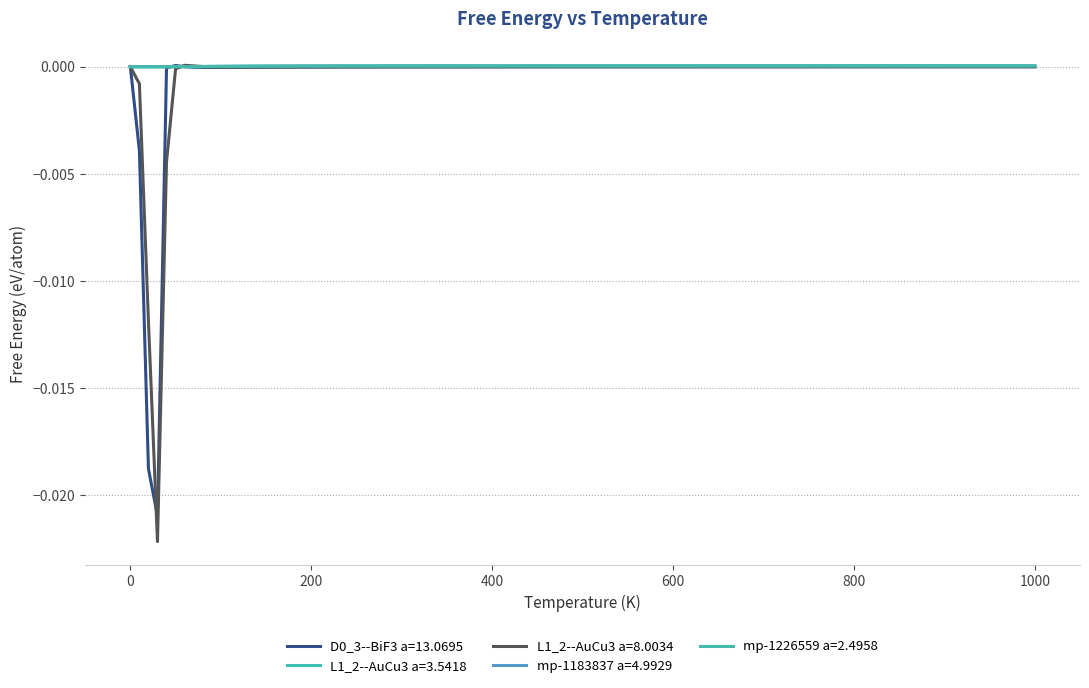

Does the chart have visible grid lines?

Yes